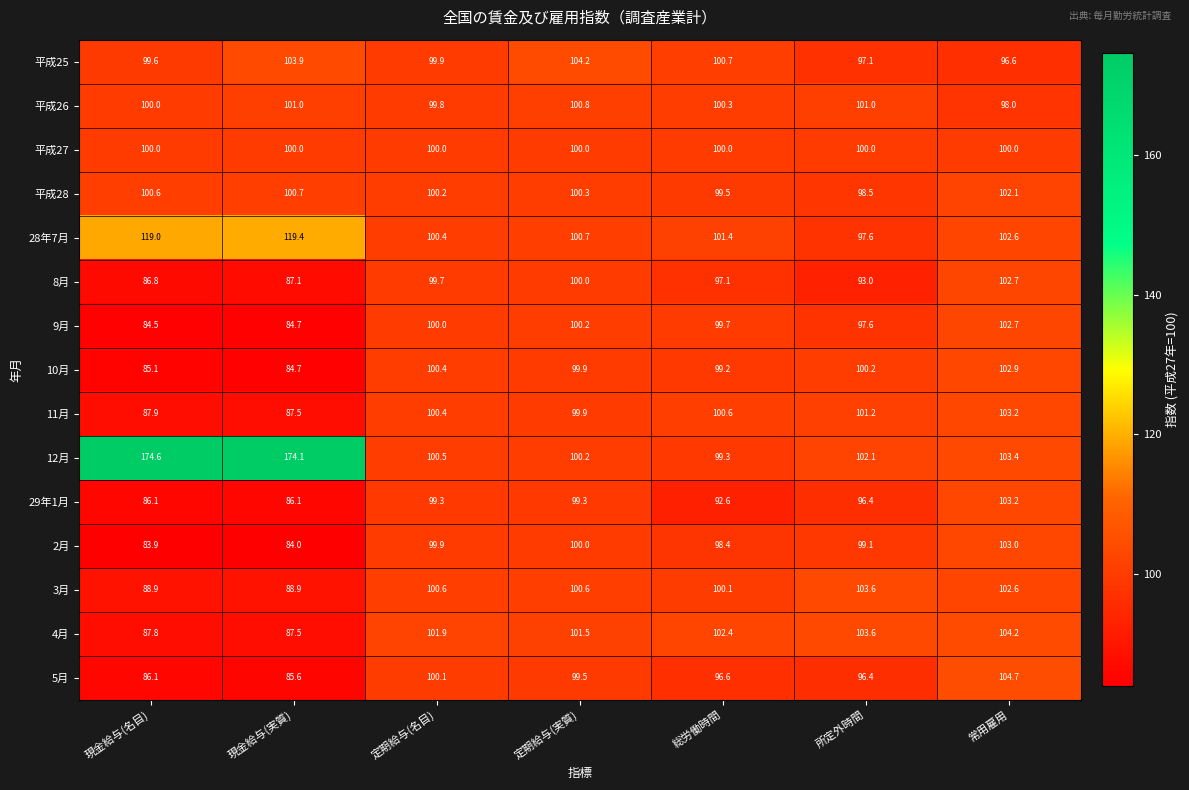

Is it true that 11月 equals 103.2 at 常用雇用?

True